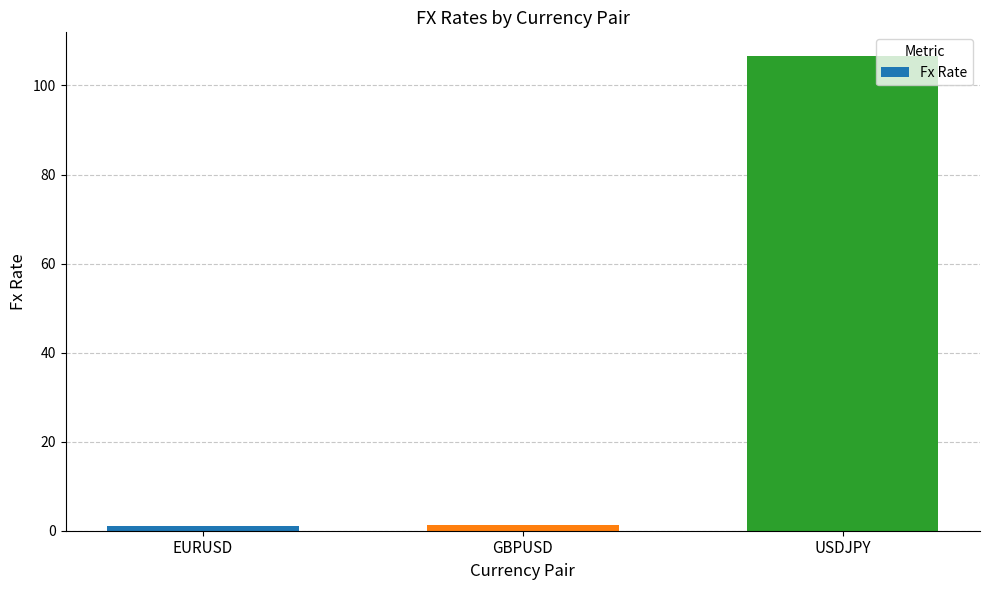

What position from the left is GBPUSD?

2